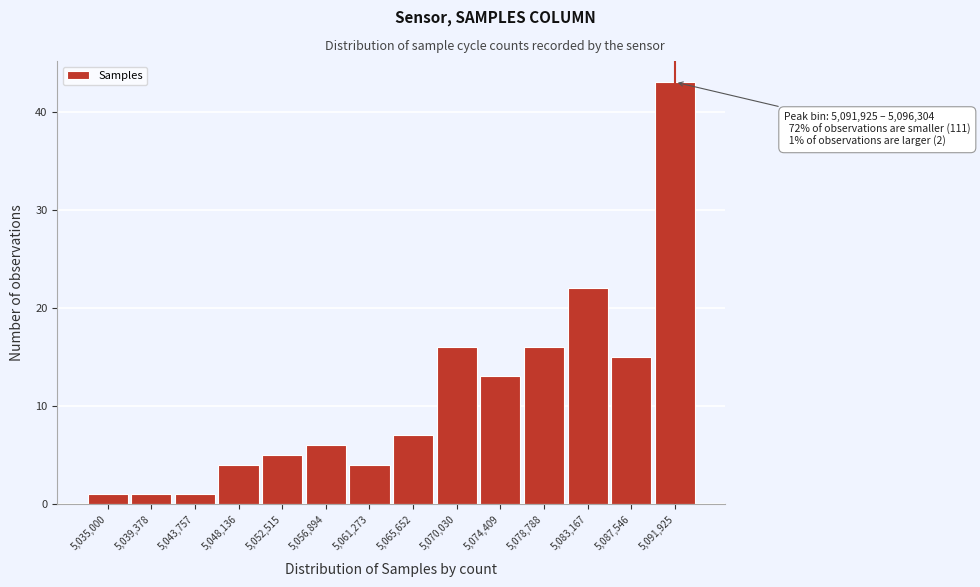

Reading left to right, transcribe all the data shown in this chart.

1	1	1	4	5	6	4	7	16	13	16	22	15	43